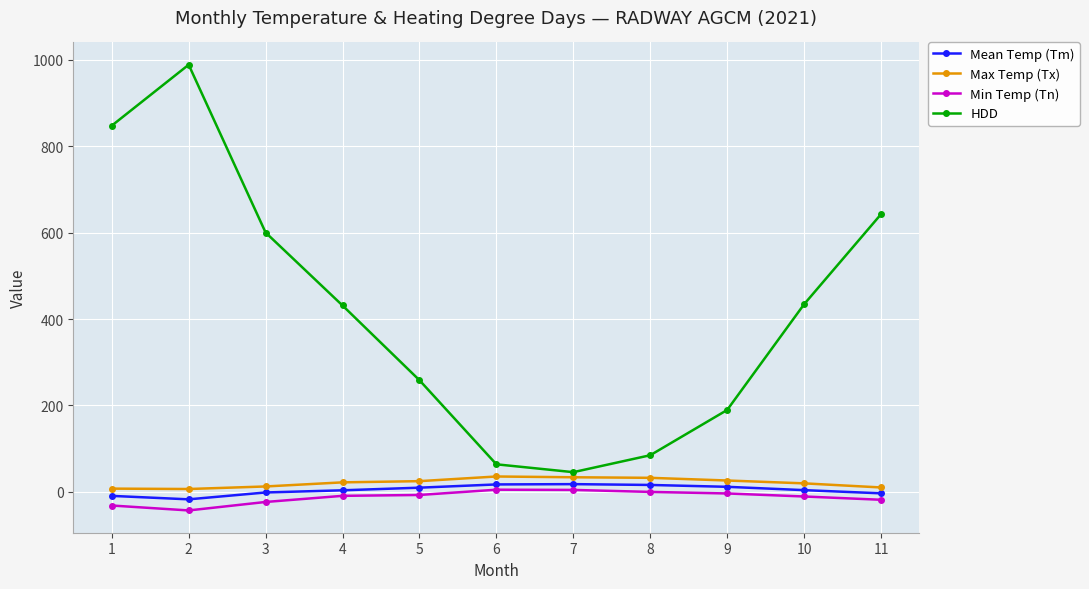

What is the maximum value for Max Temp (Tx)?

35.6